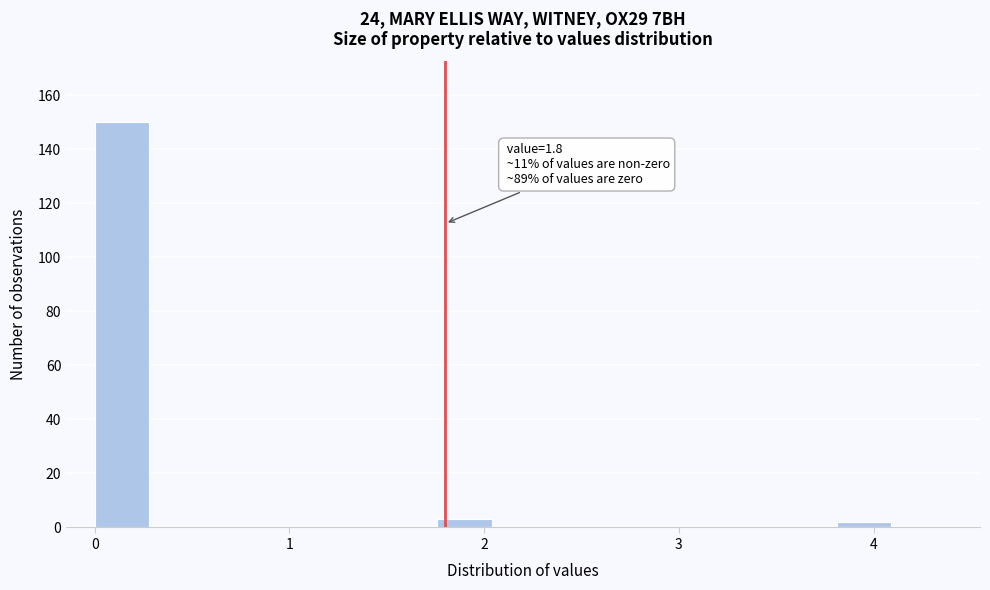

Read against the x-axis, roughly where is the centre of the tallest bar?

0.1